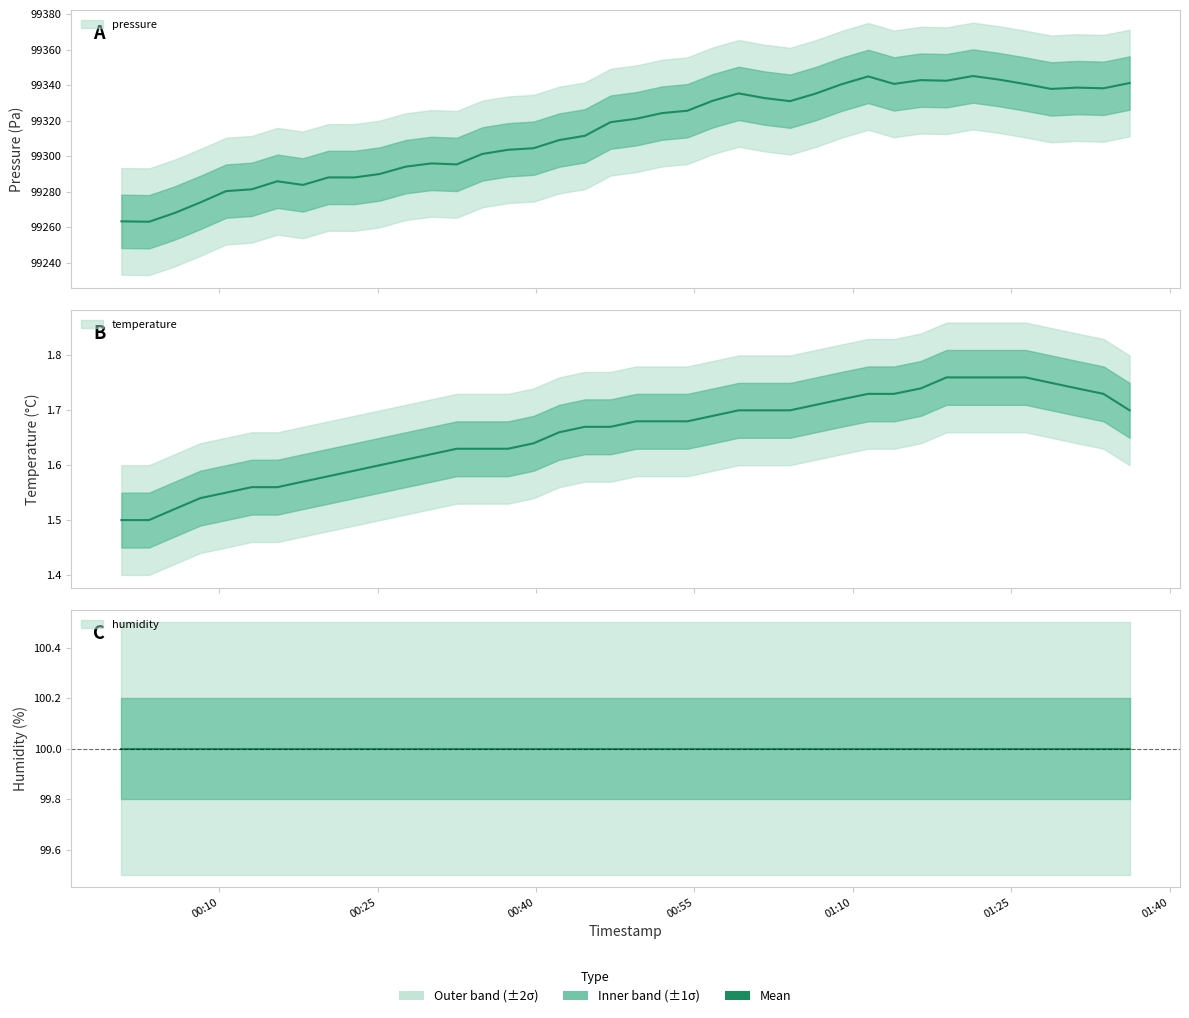

What is the difference between the maximum and second lowest values in the pressure series?

81.7